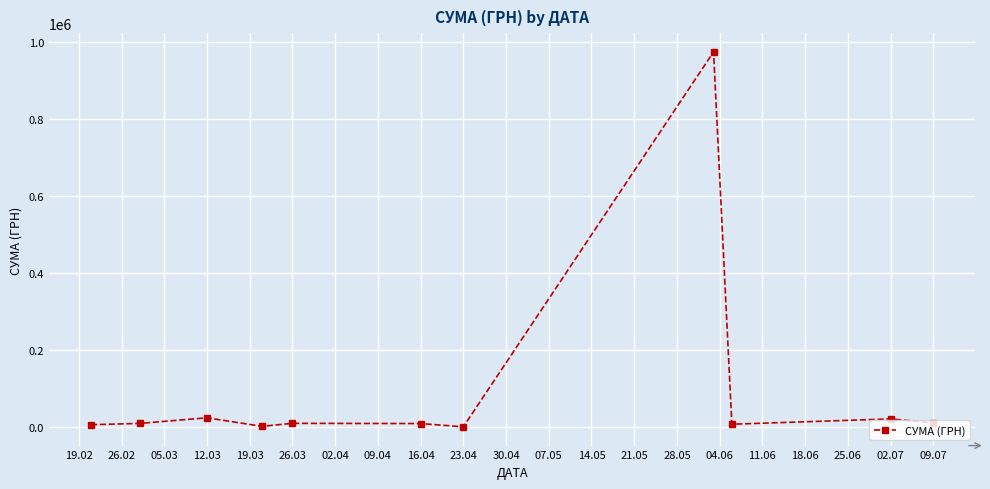

What is the difference between the second highest and second lowest values?

22196.0